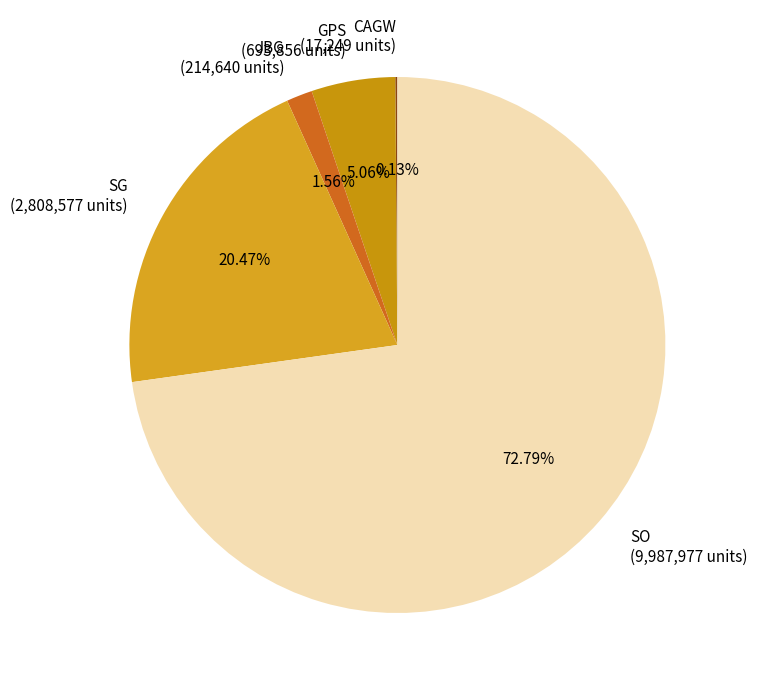

Is there a majority slice in this chart?

Yes